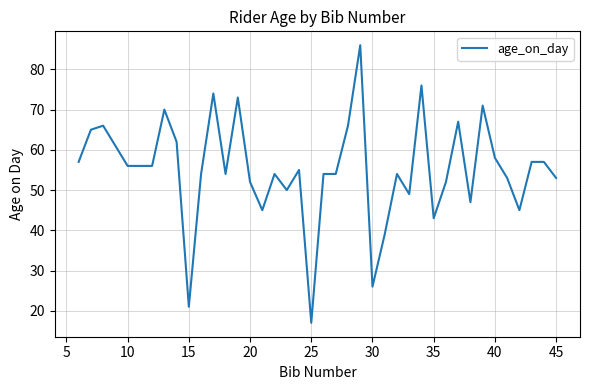

What is the difference between the maximum and minimum values?

69